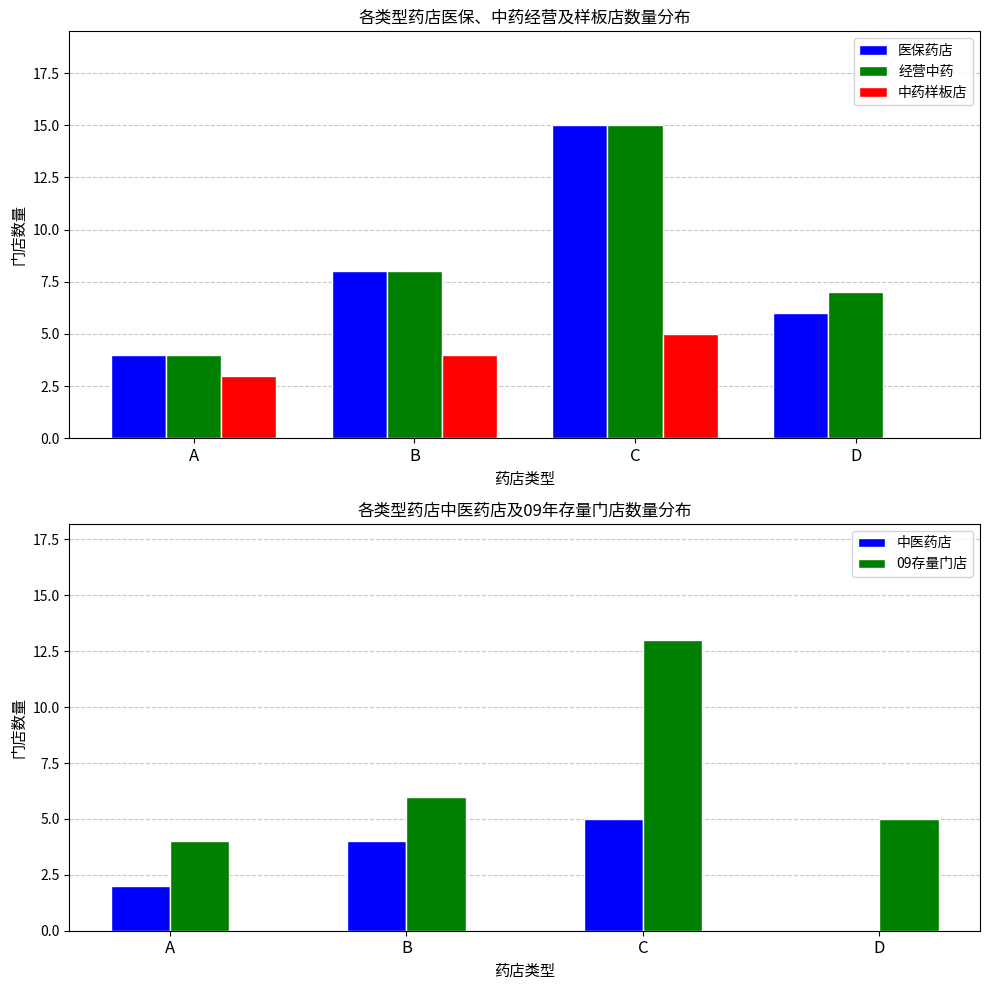

At which category is the sum across all series the highest?

C